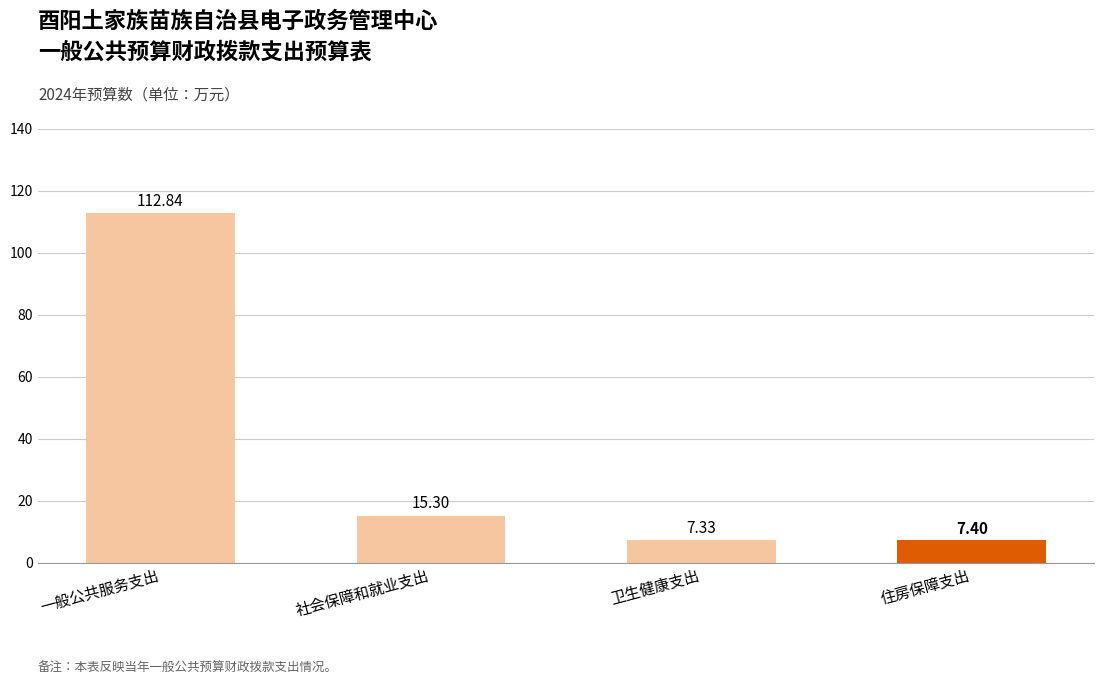

Approximately how many times larger is the value at 一般公共服务支出 compared to 卫生健康支出?

15.4